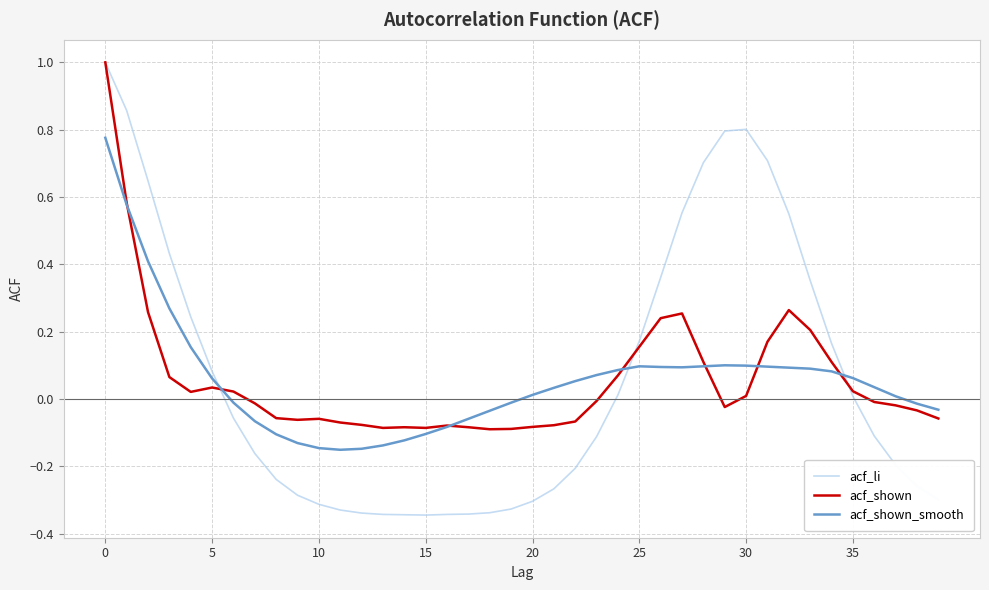

What is the greatest value displayed?

1.0